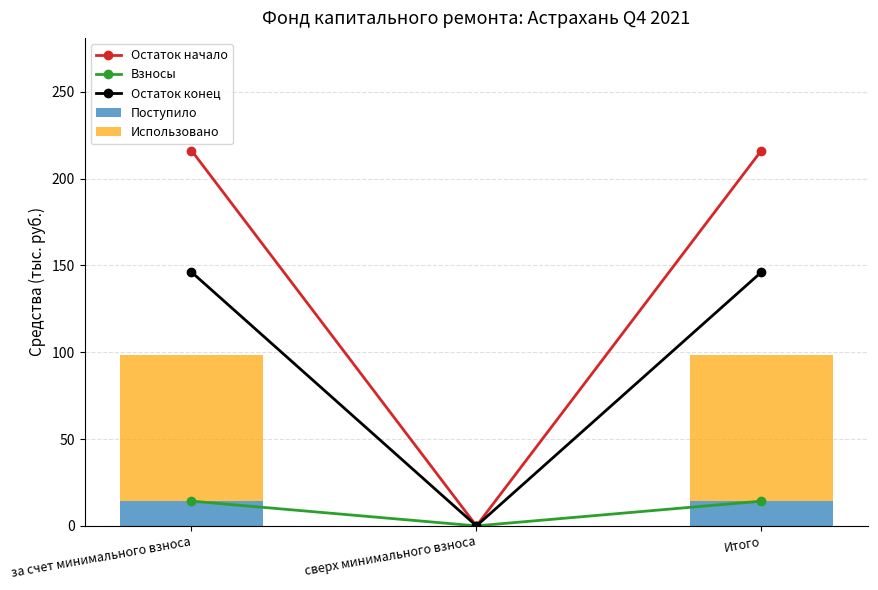

What is the label of the 1st bar from the left?

за счет минимального взноса